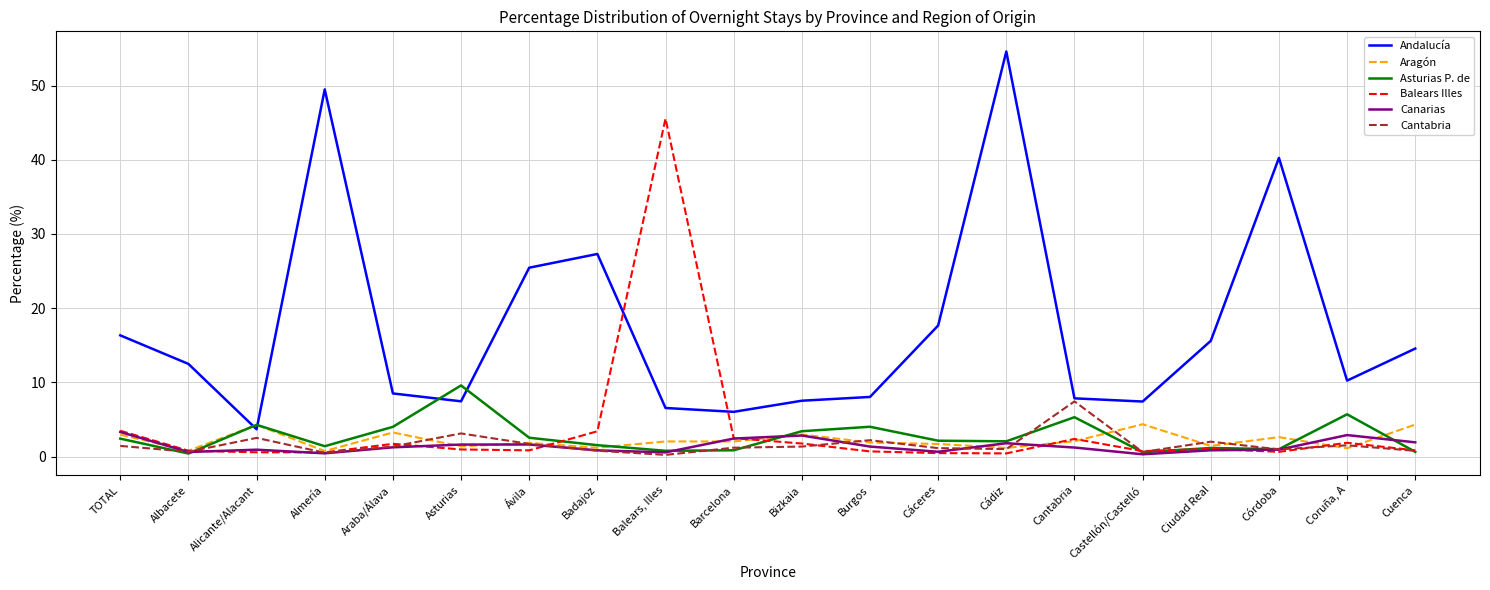

What is the average value of the Balears Illes series?

3.6